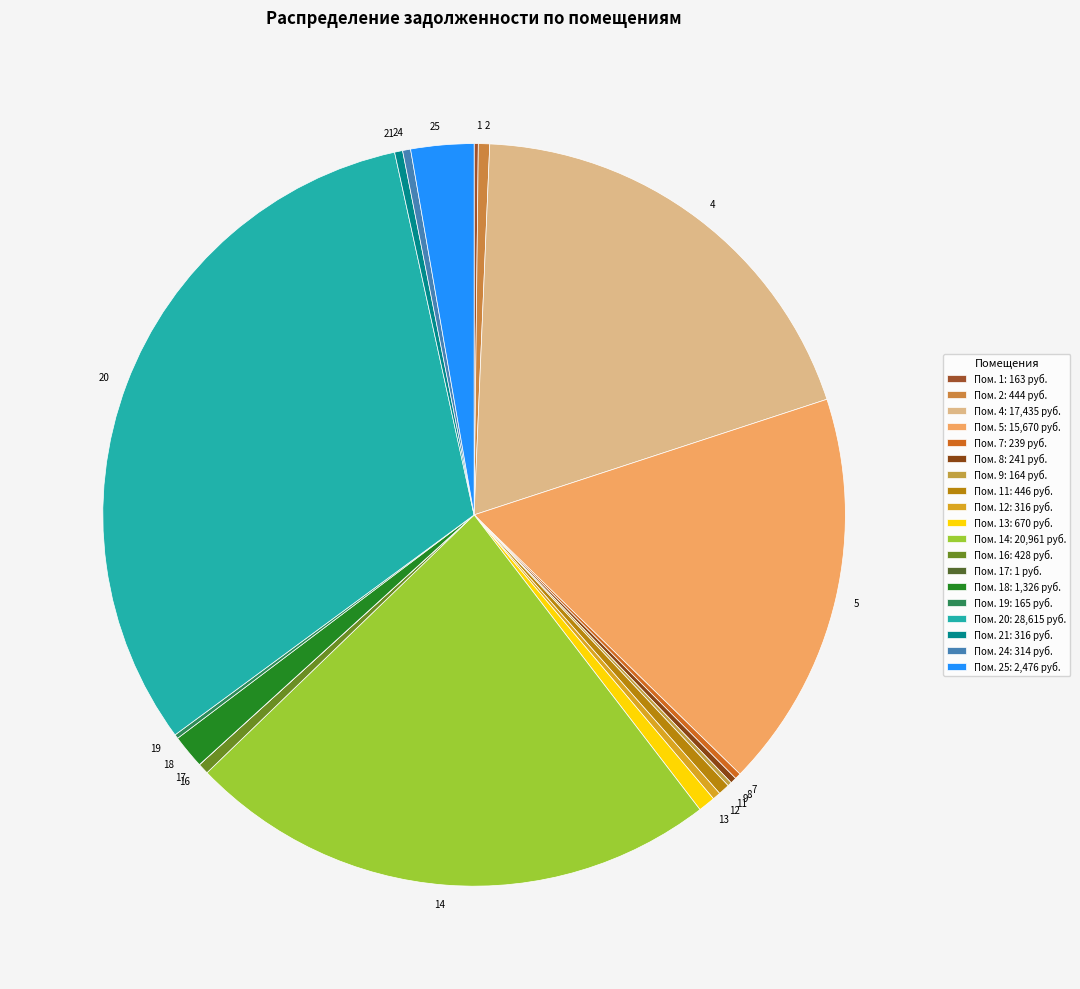

True or false: 20 accounts for 40% of the total.

False